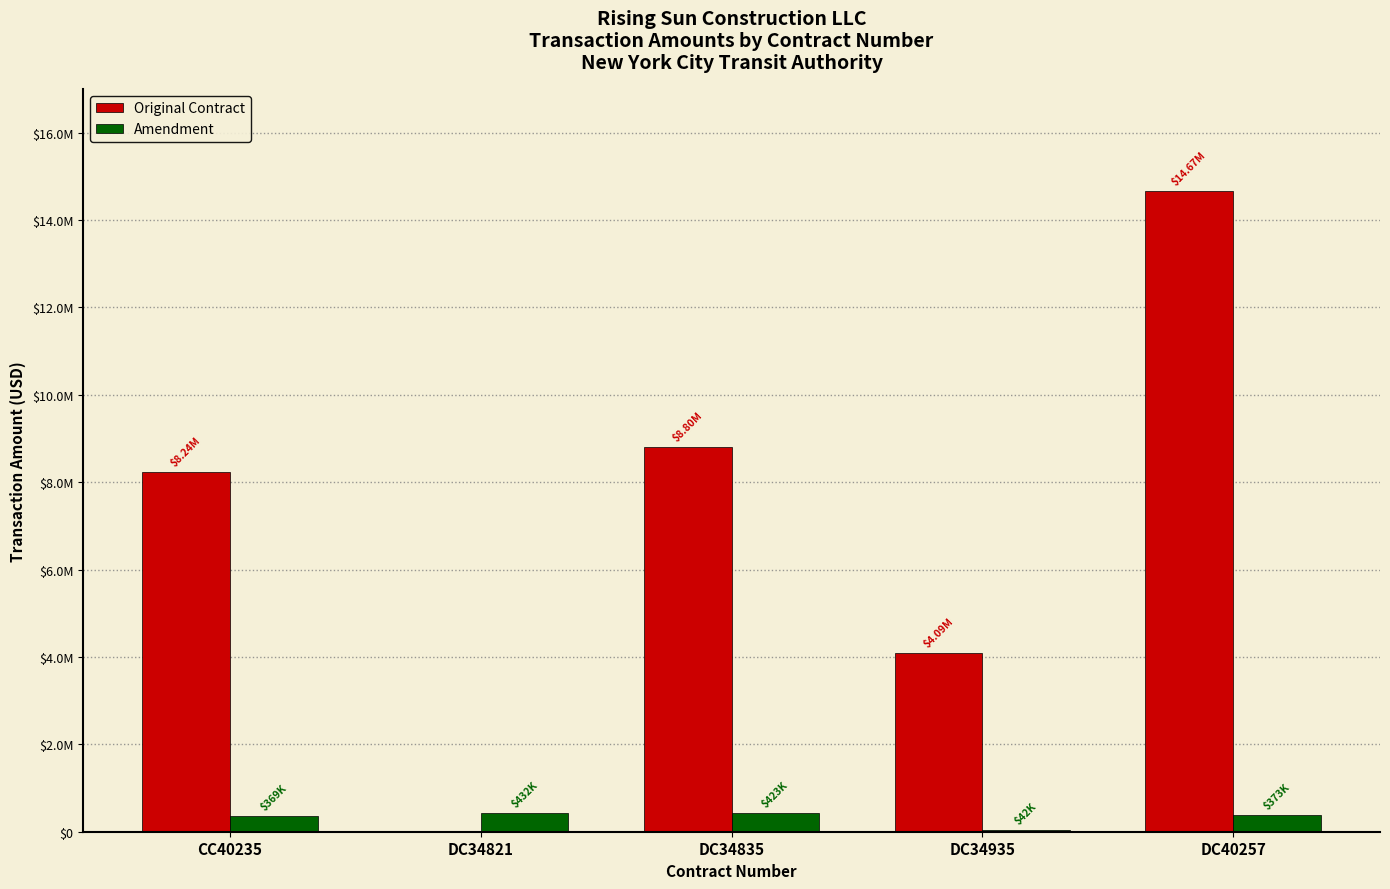

Does the chart contain stacked bars?

No